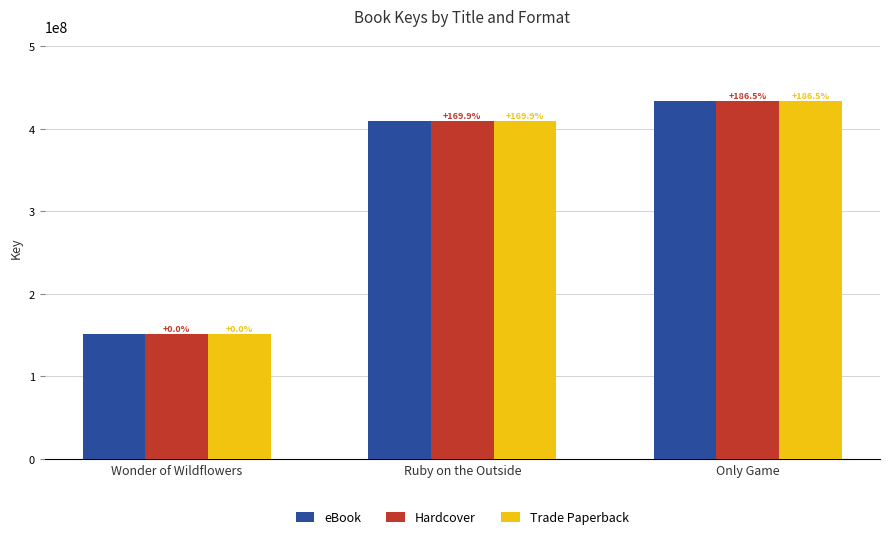

How many groups of bars are there?

3